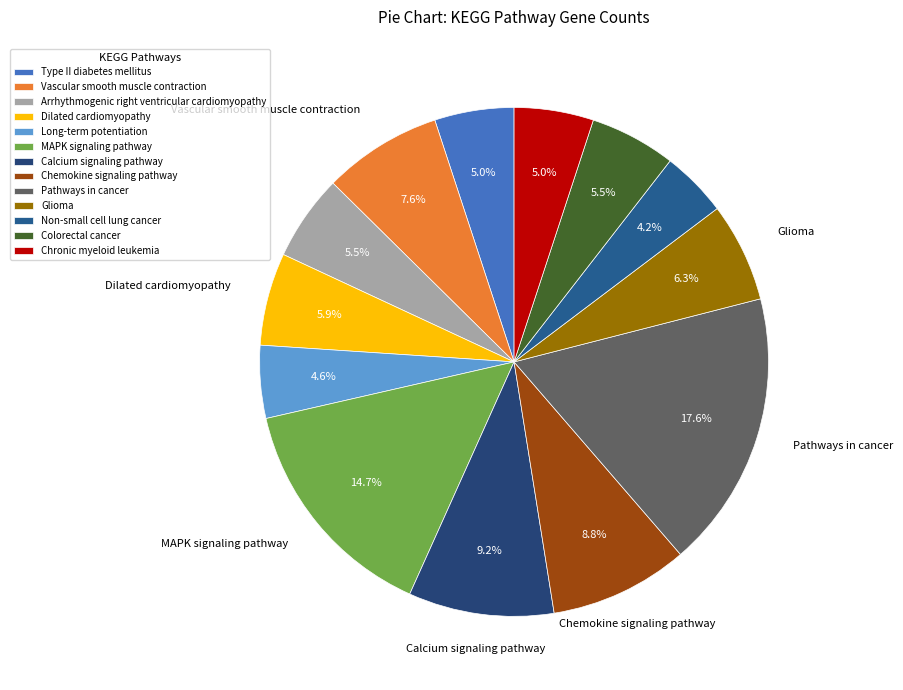

To the nearest percent, what is the combined percentage of Calcium signaling pathway and Chronic myeloid leukemia?

14%